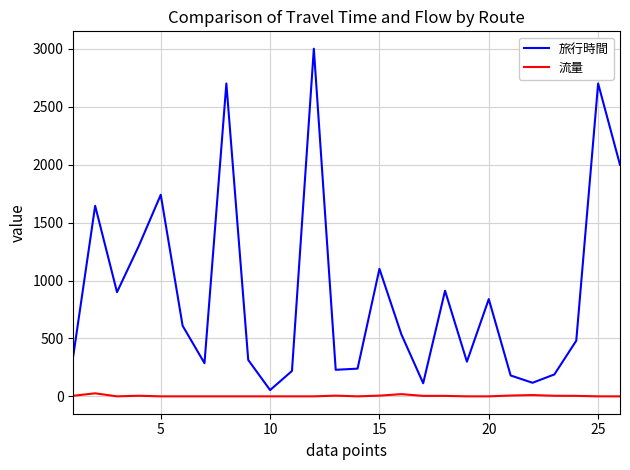

How many values in the 流量 series exceed 1?

12